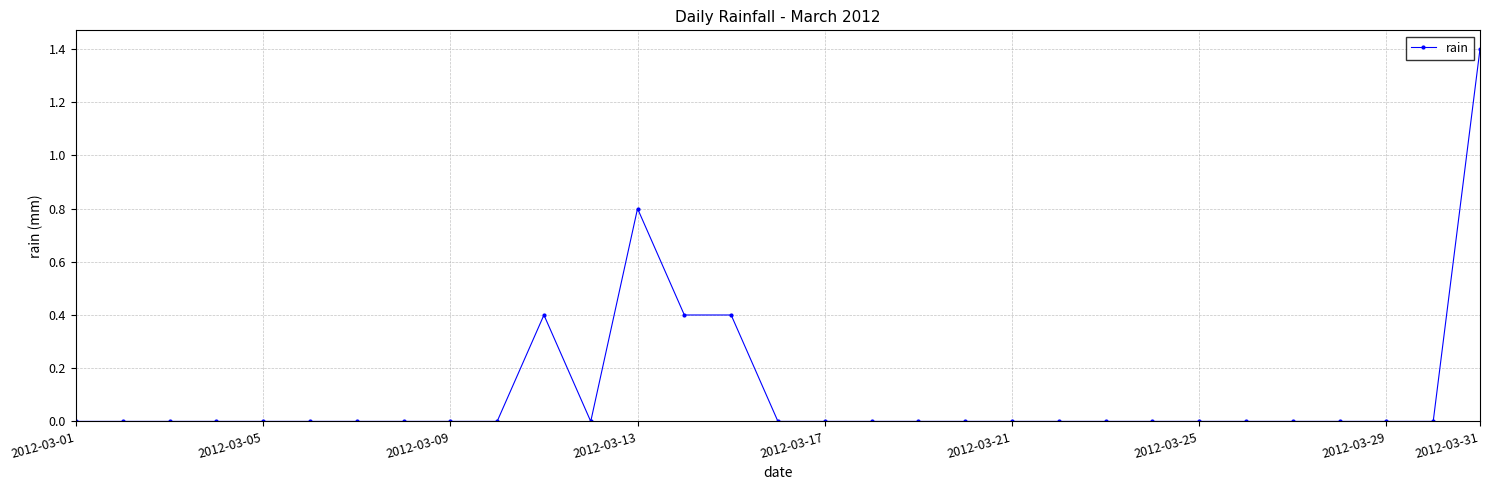

True or false: the data has more than 1 interior local peaks.

True